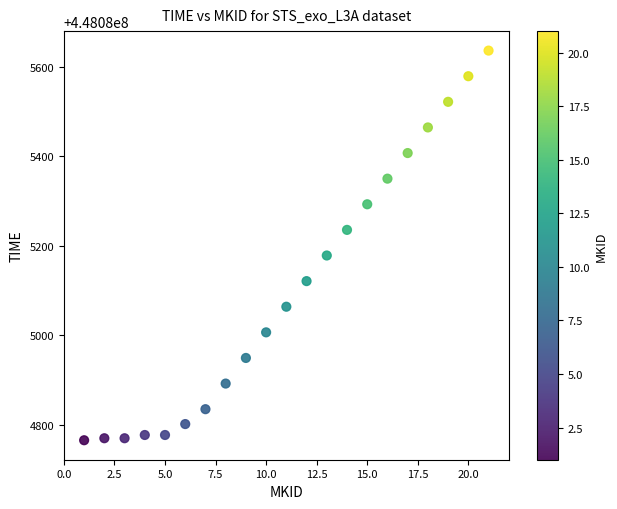

What Y value in the scatter plot is closest to 448085200?

448085178.3